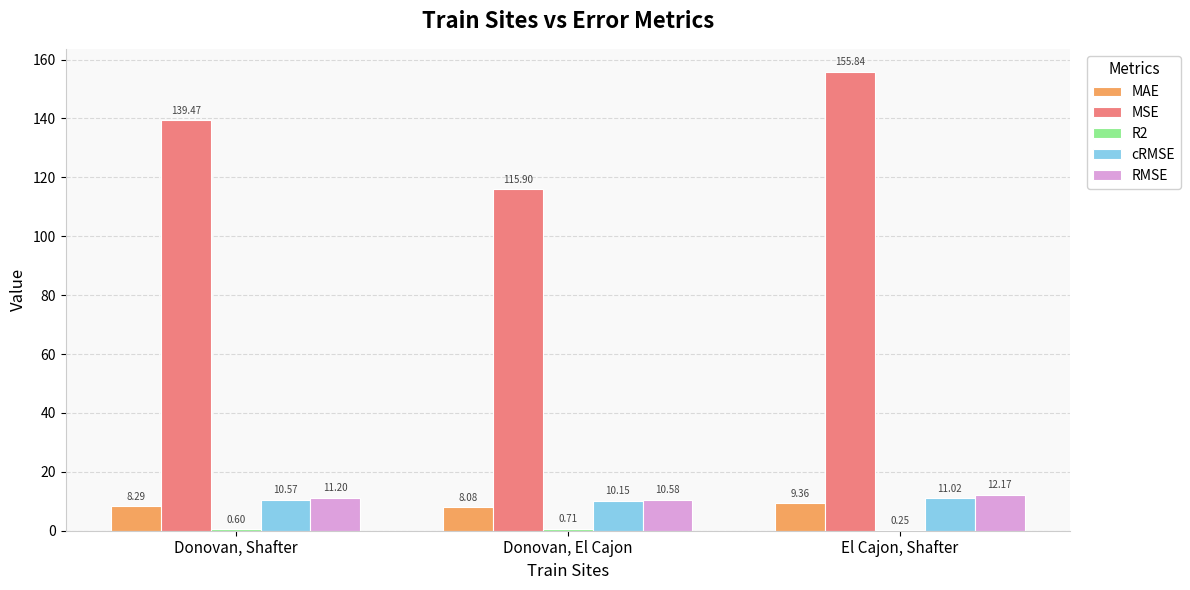

What is the total value across all series at El Cajon, Shafter?

188.6